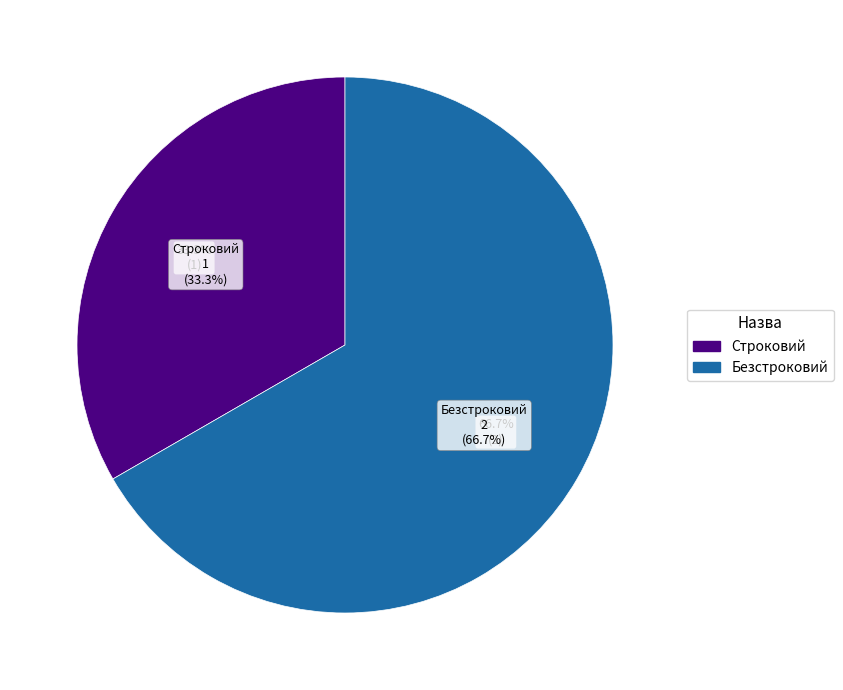

What percentage is the Безстроковий slice, to the nearest percent?

67%